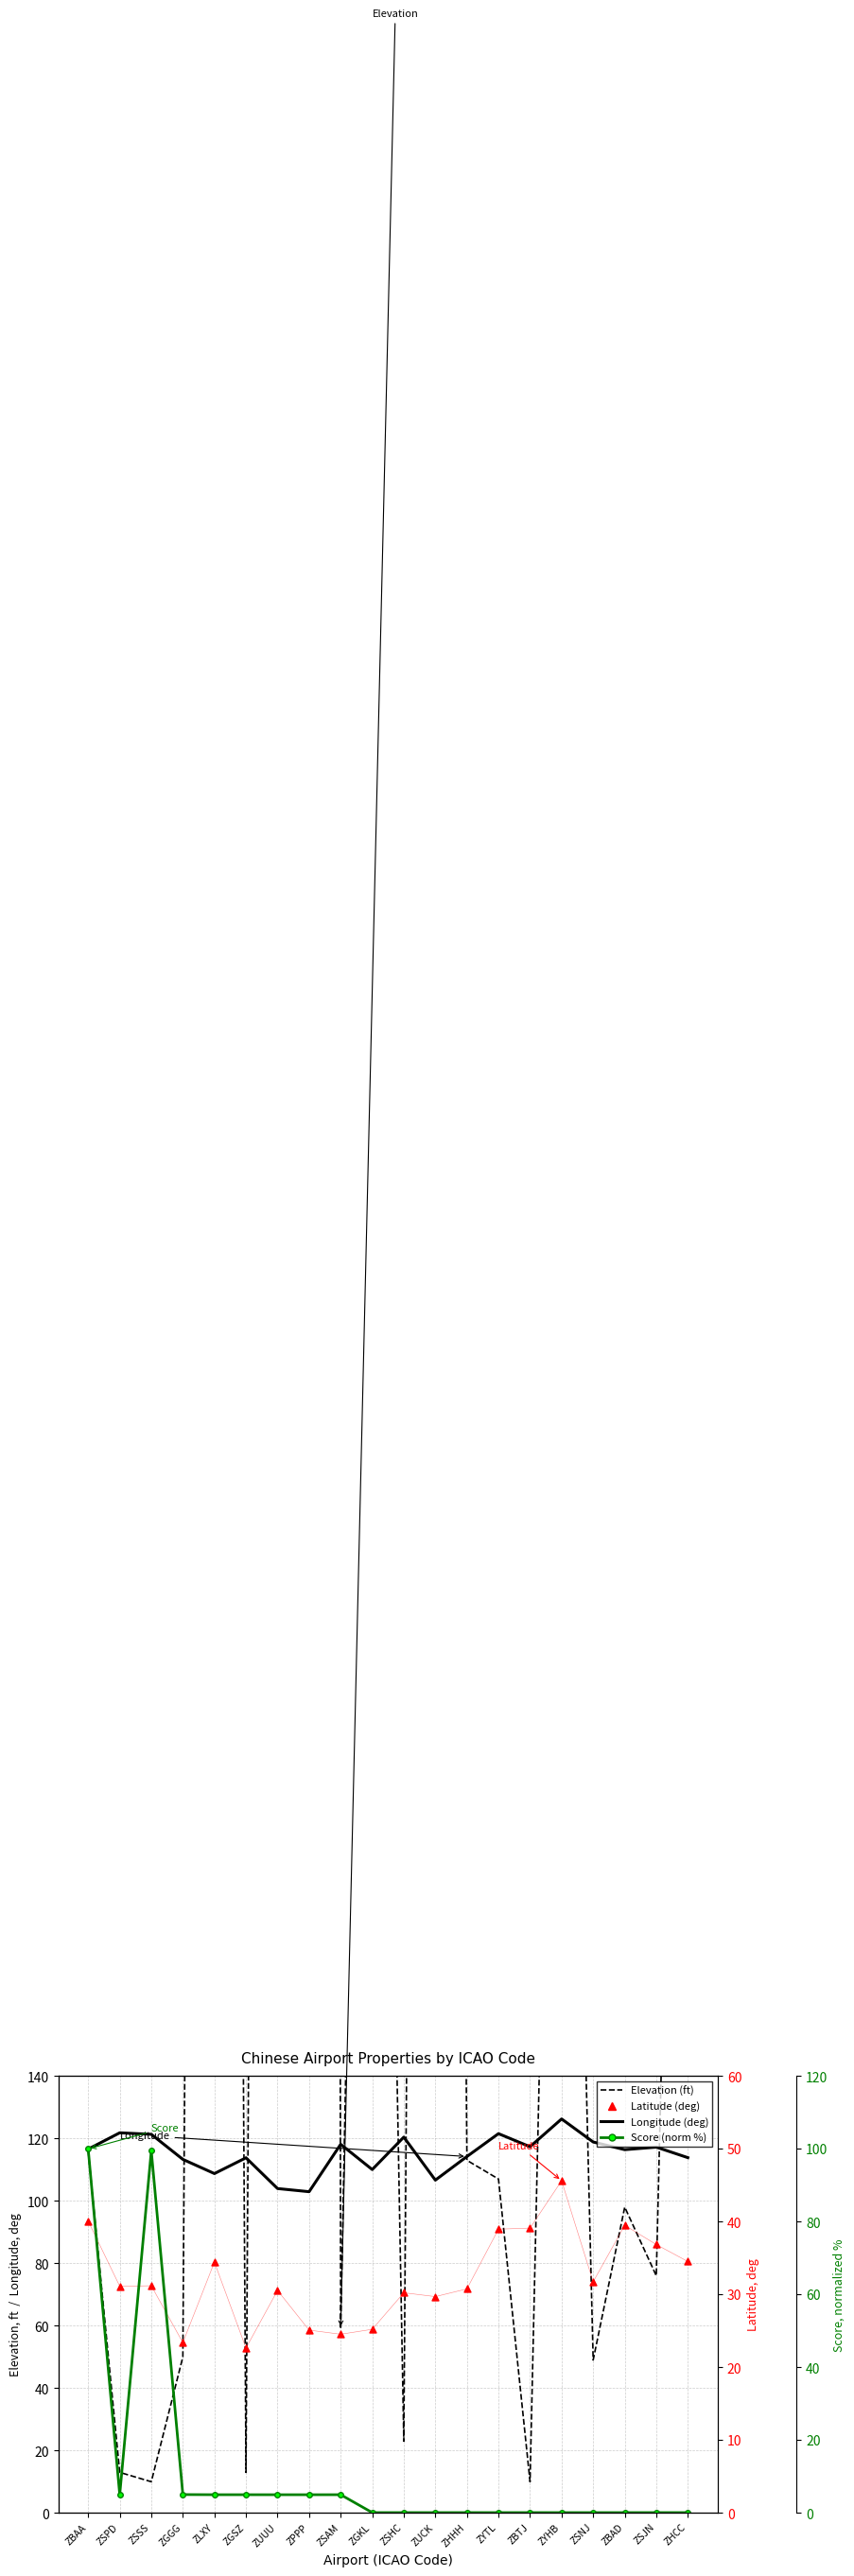

Which series contains the highest Y value?

Elevation (ft)